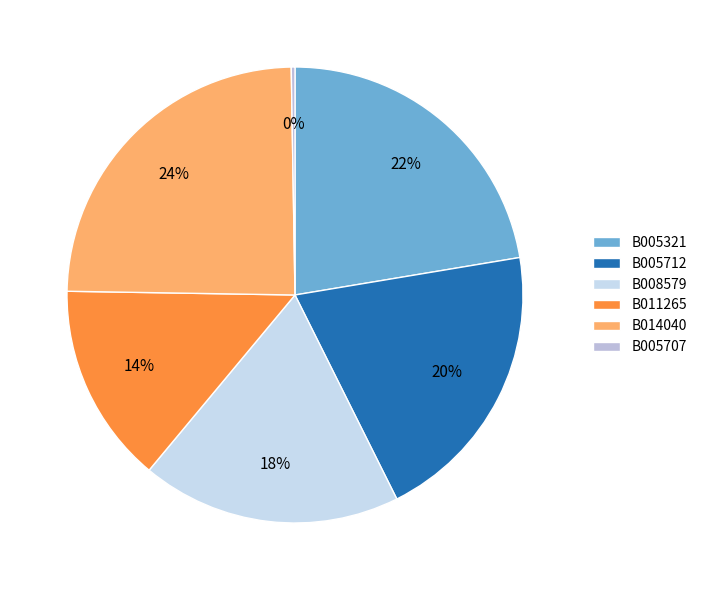

Which slice is the largest?

B014040